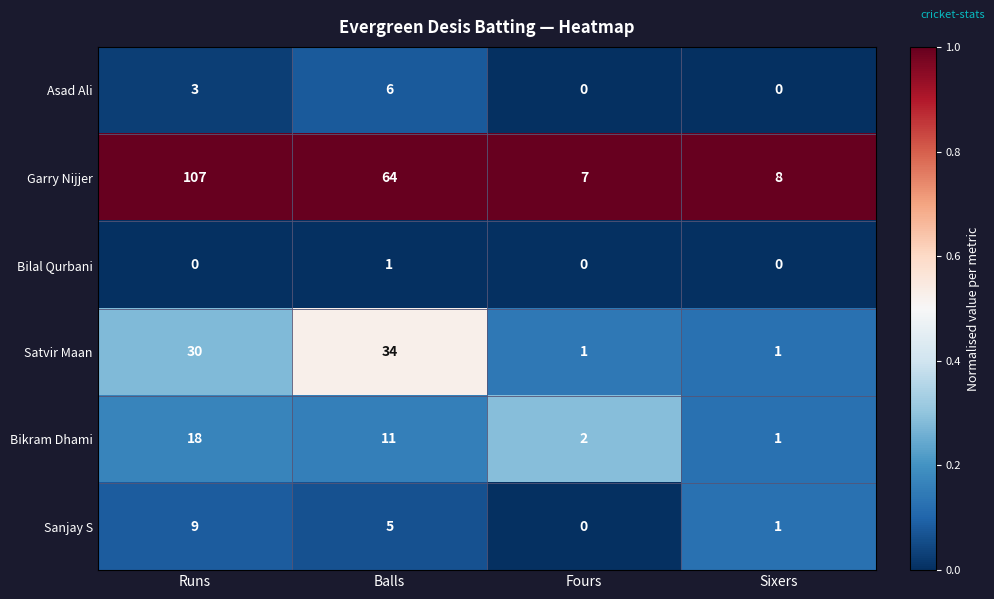

What is the sum of all Satvir Maan values?

66